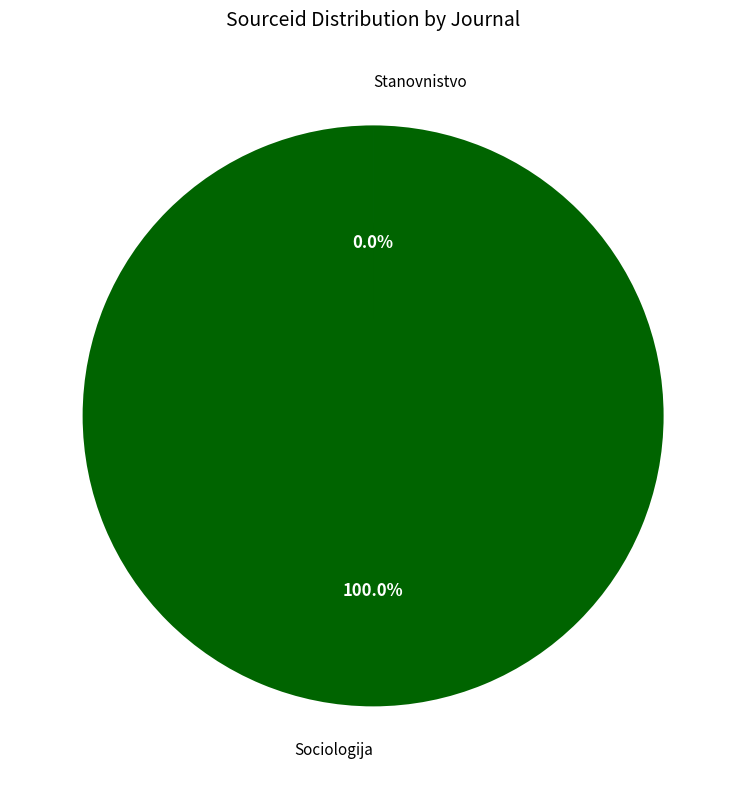

Is it true that Sociologija is 92% of the pie?

False